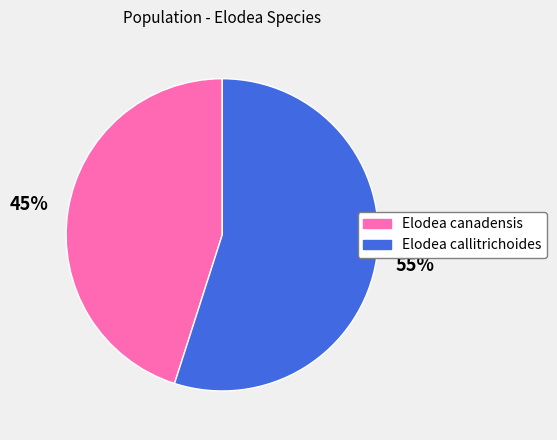

Does Elodea canadensis account for over 50% of the chart?

No